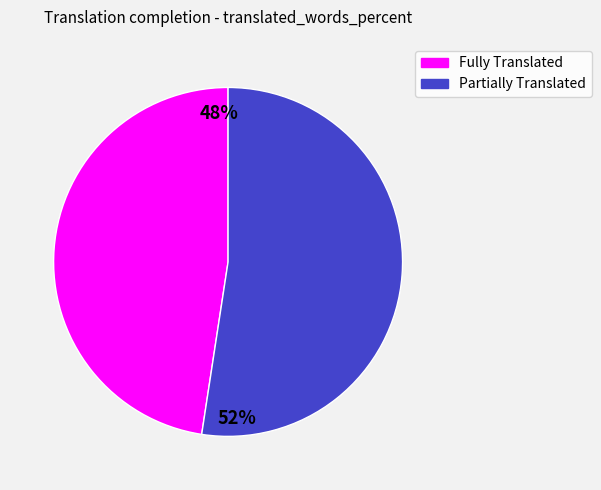

Is there any slice that represents more than half of the pie?

Yes